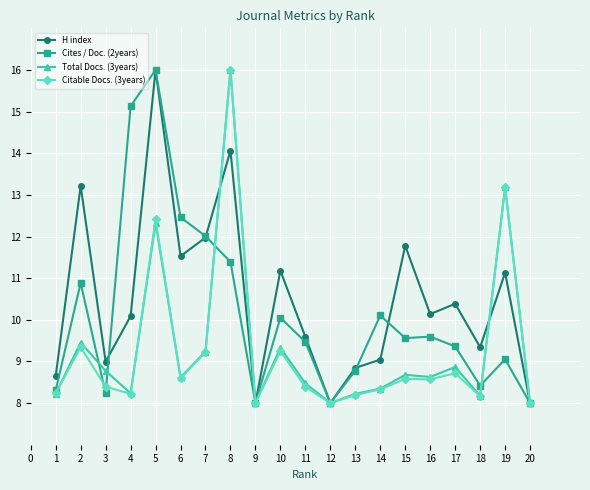

What is the difference between the maximum and minimum values in the Citable Docs. (3years) series?

8.0